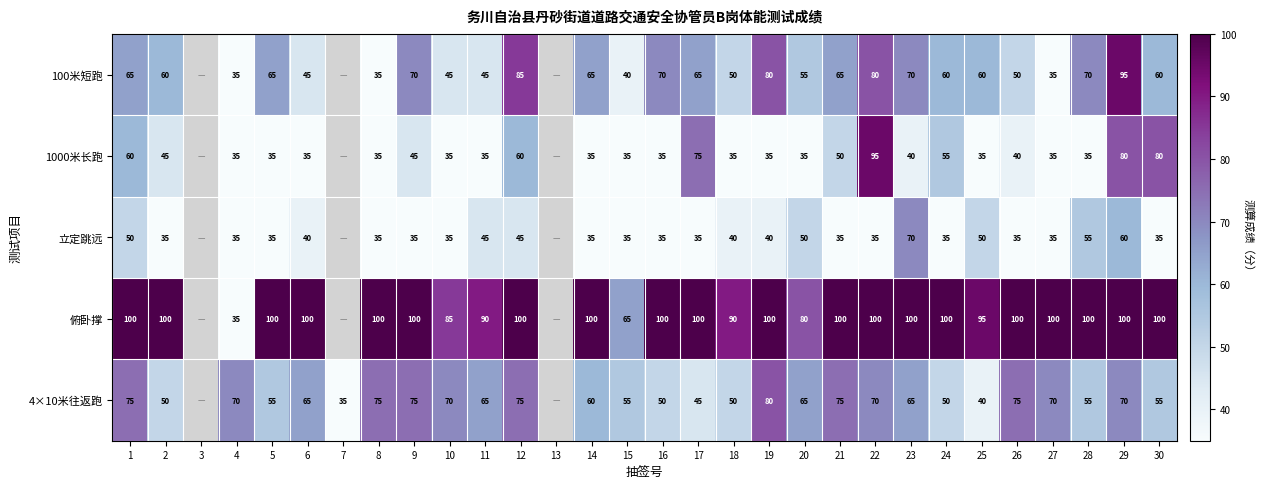

True or false: 立定跳远 has a value of 51 at 4.

False